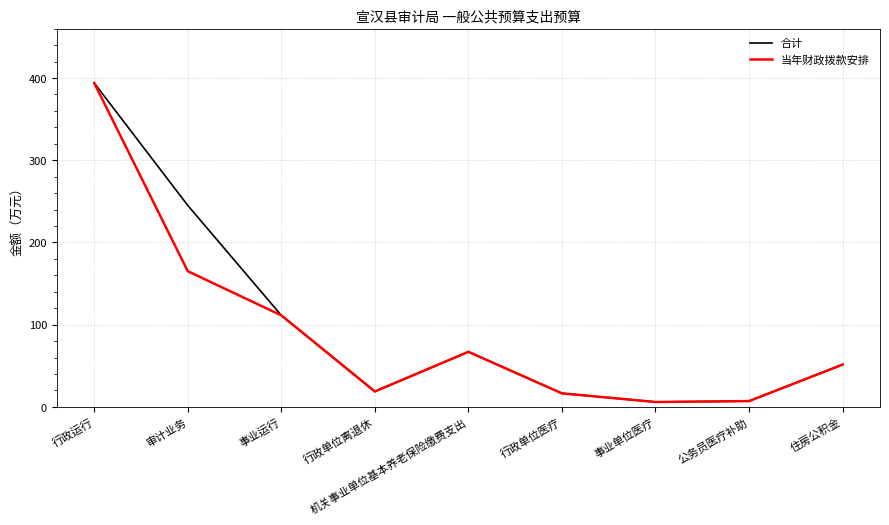

At which label does 合计 first exceed 51?

行政运行